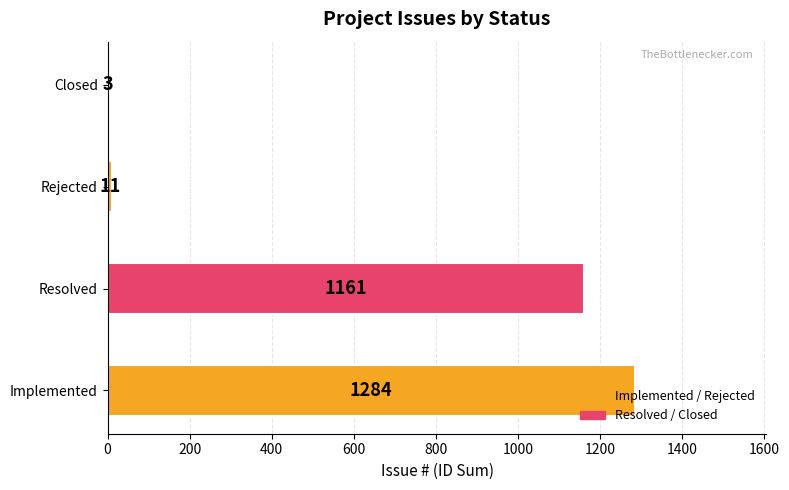

Is it true that the value at Implemented is 1284?

True